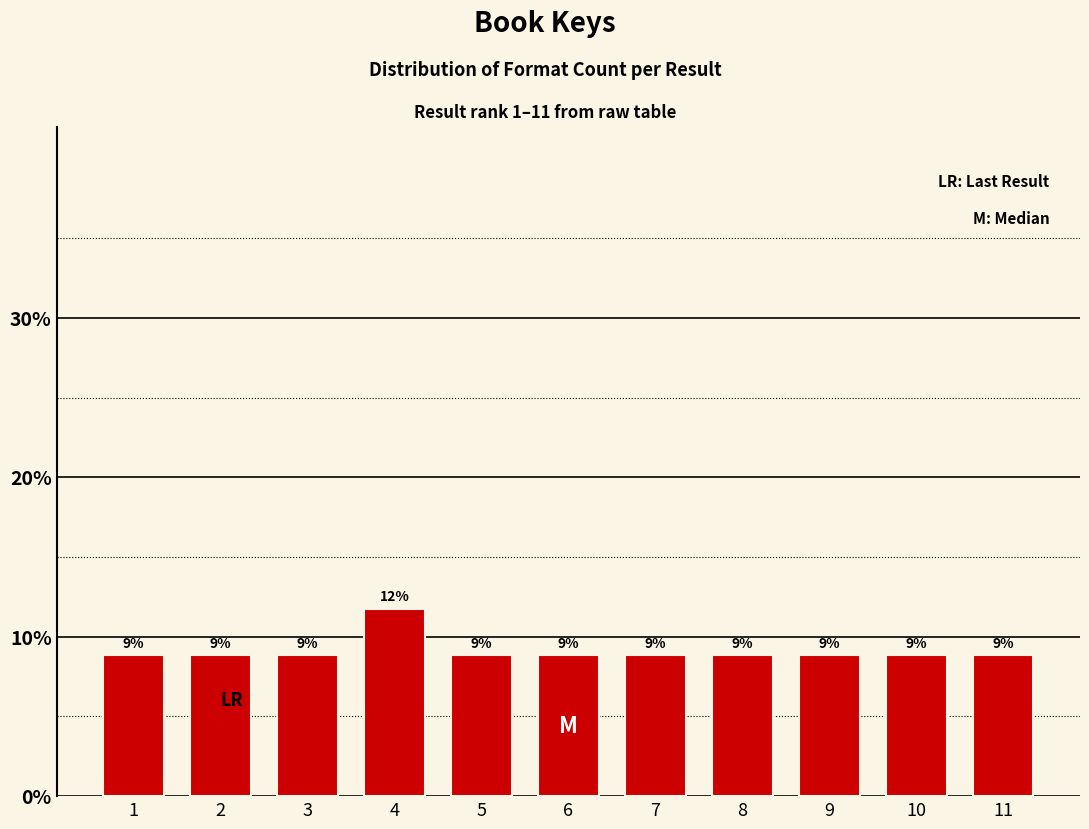

How many bars are there in total?

11